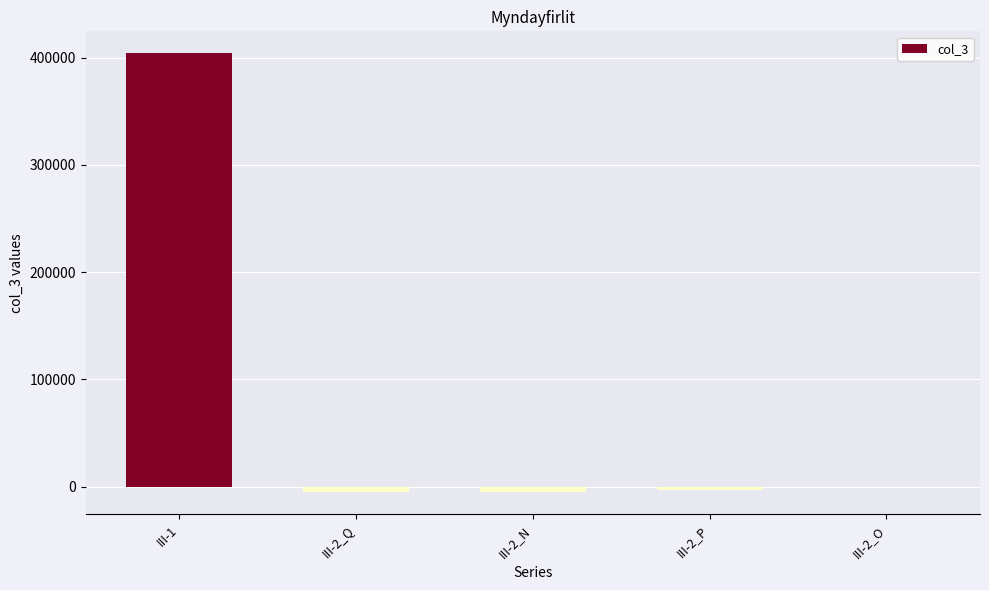

What is the average value?

78148